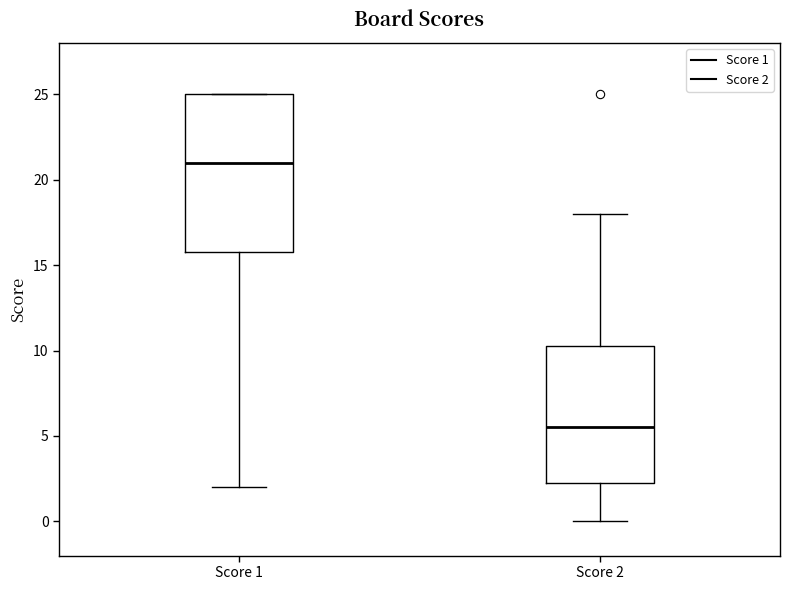

Which box is the tallest, from its lower edge to its upper edge?

Score 1